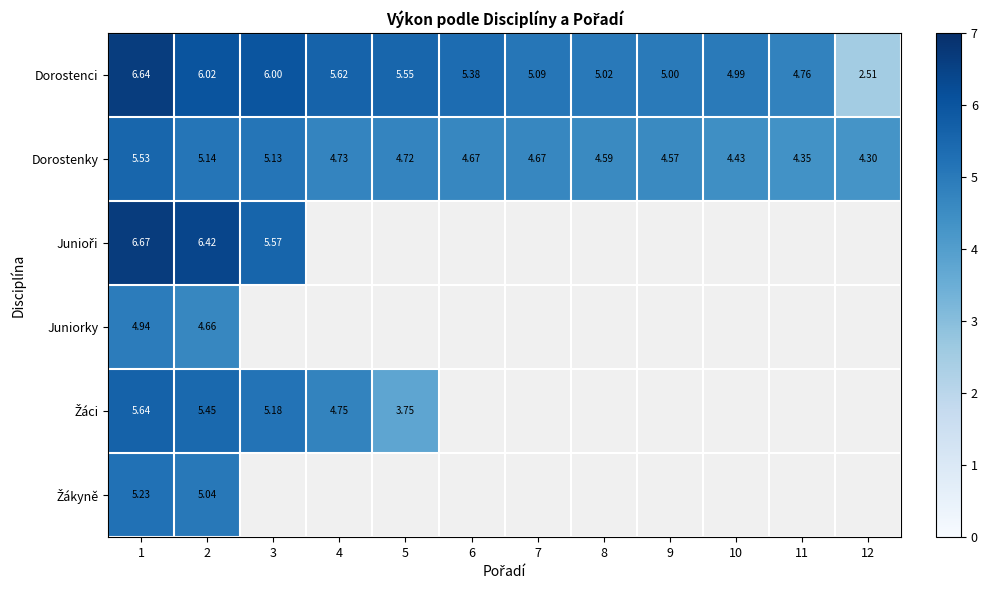

The value of Dorostenky at 3 is 5.1. True or false?

True